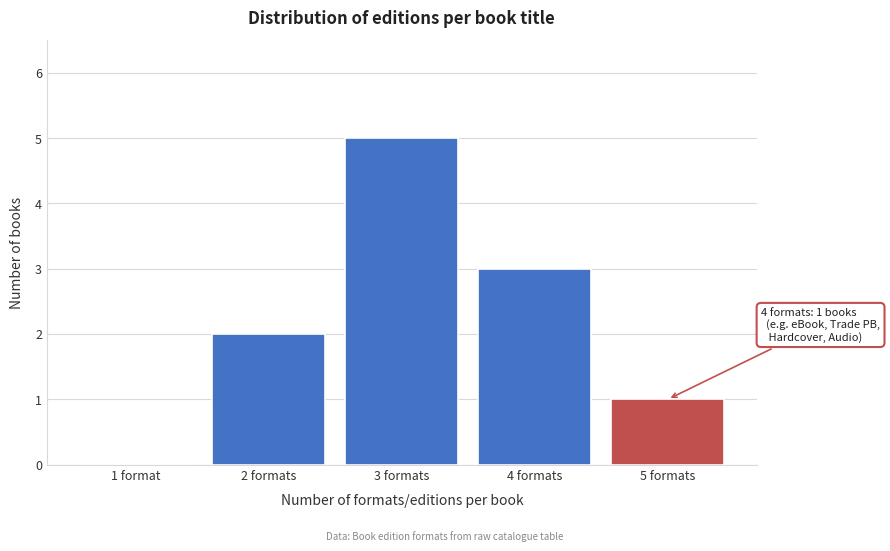

Reading right to left, extract all data points from this chart.

5 formats=1	4 formats=3	3 formats=5	2 formats=2	1 format=0